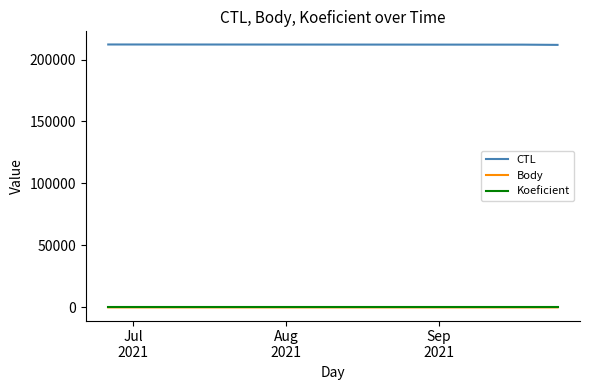

What is the greatest value displayed?

212133